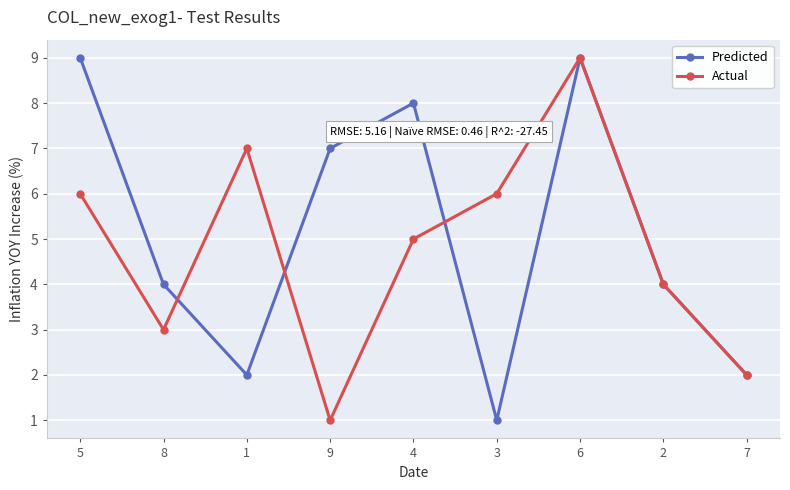

What is the value of the Predicted point at the 6th from the left?

1